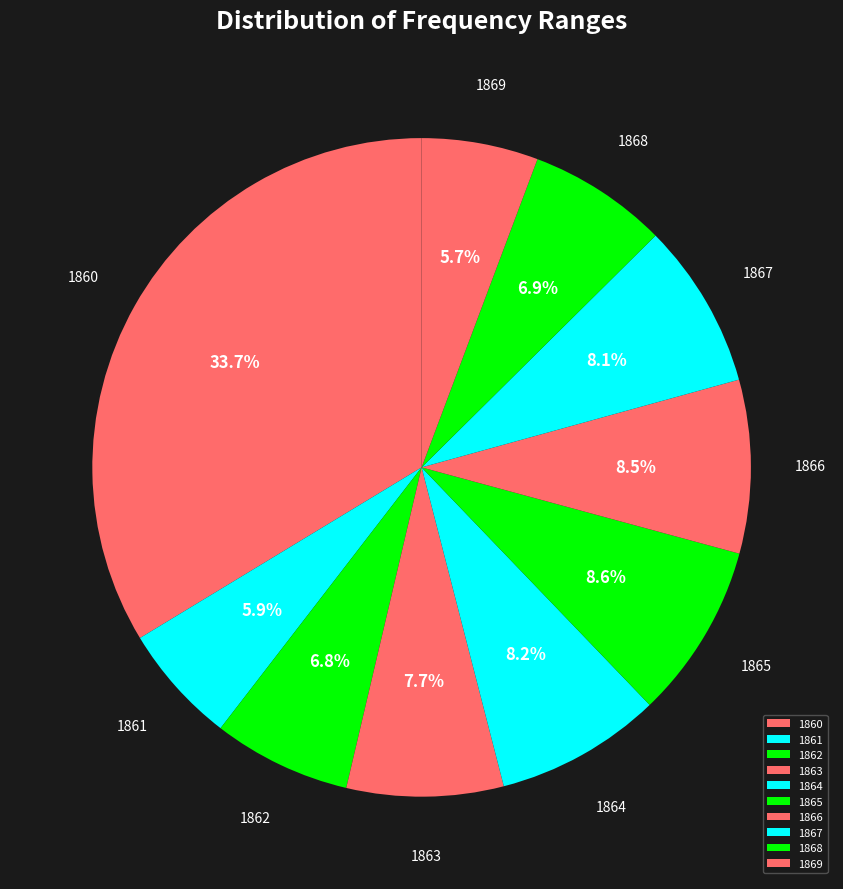

Is the sum of 1862 and 1868 greater than half?

No